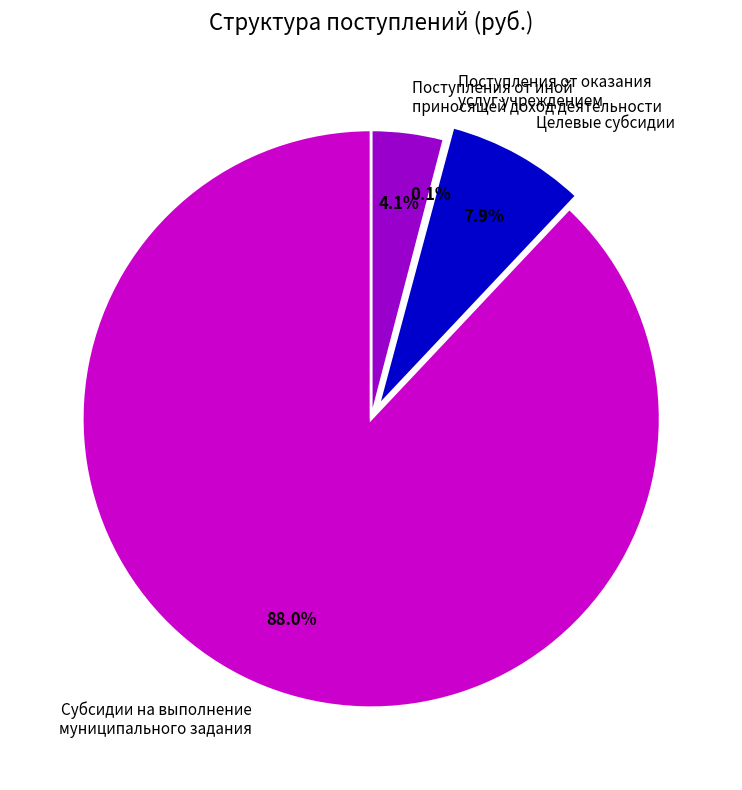

What is the largest slice in the pie chart?

Субсидии на выполнение муниципального задания